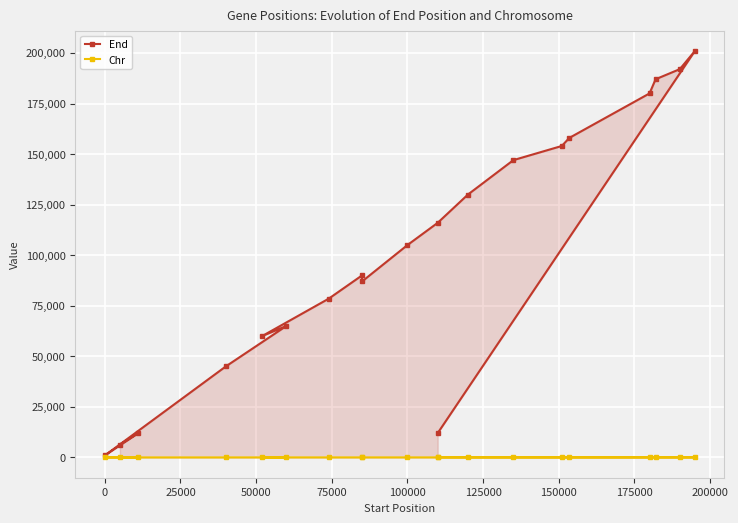

What is the difference between the maximum and minimum values in the End series?

200058